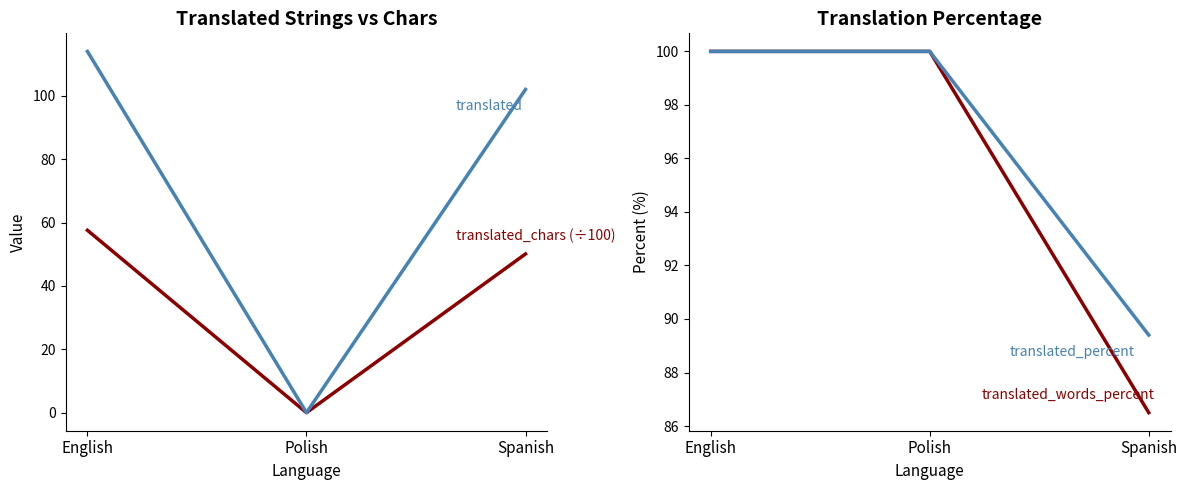

True or false: translated has a value of 114.0 at English.

True